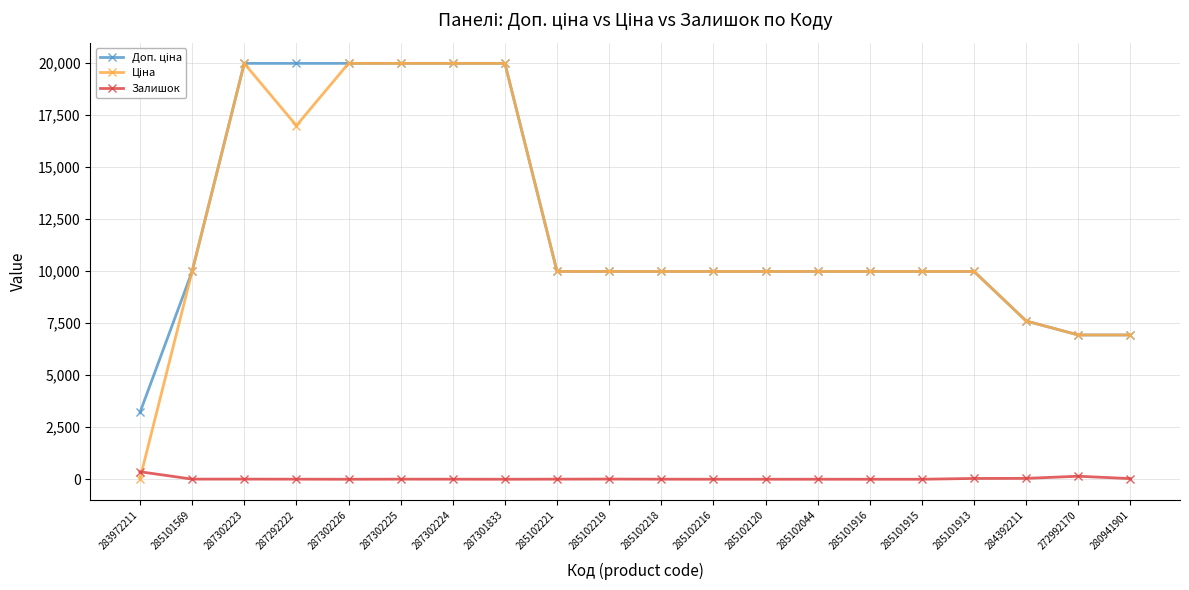

What is the greatest value displayed?

19964.2